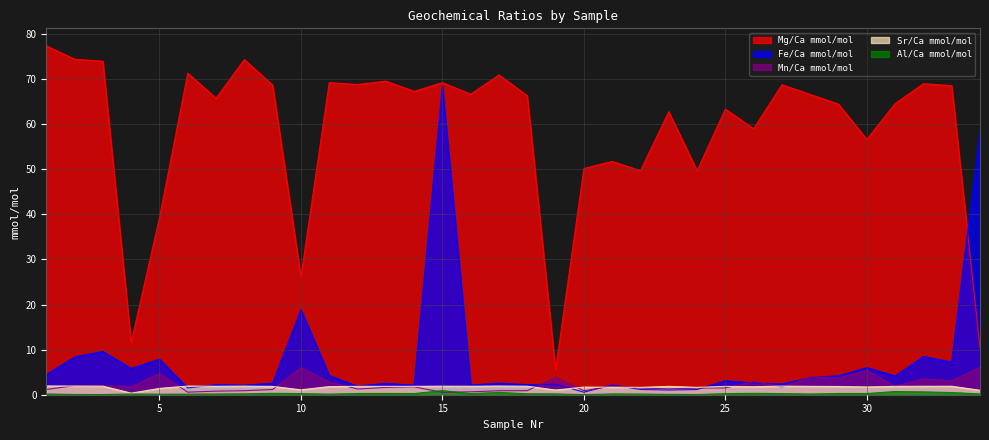

At 18, list the series in order from largest to smallest.

Mg/Ca mmol/mol, Fe/Ca mmol/mol, Sr/Ca mmol/mol, Mn/Ca mmol/mol, Al/Ca mmol/mol